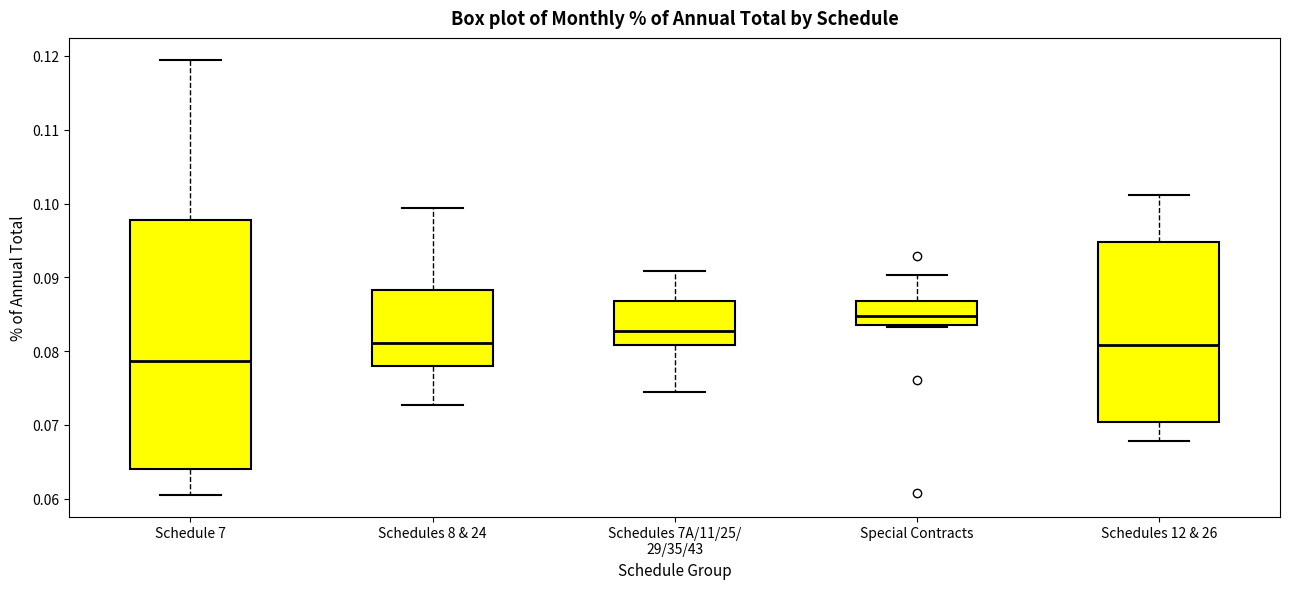

Which box has the lowest median line?

Schedule 7